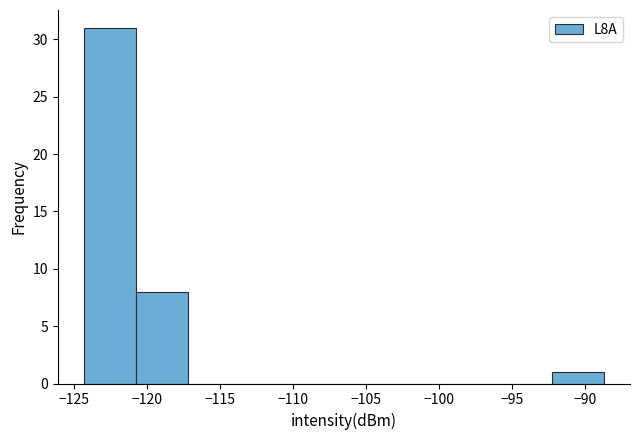

What is the height of the bar covering -121.0 to -117.0 on the x-axis? Neither the bar edges nor the heights are printed on the chart, so give them approximately, as read against the axes.

8